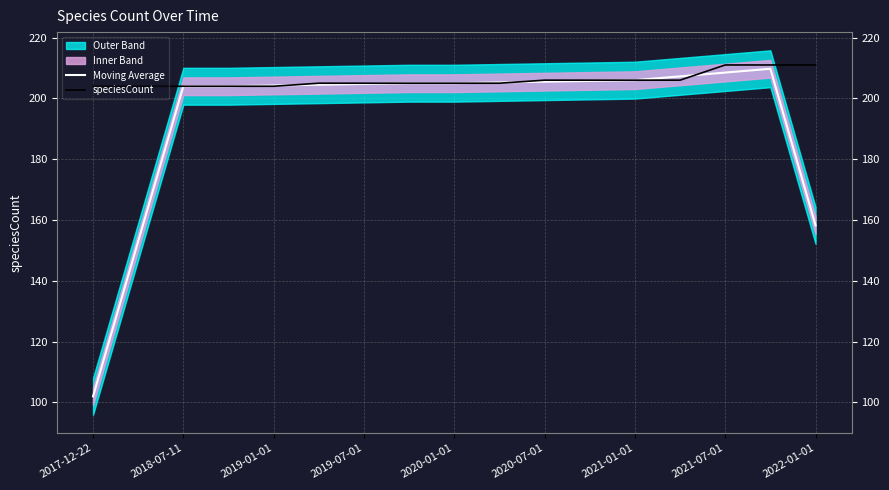

What is the average value of the Moving Average series?

193.7